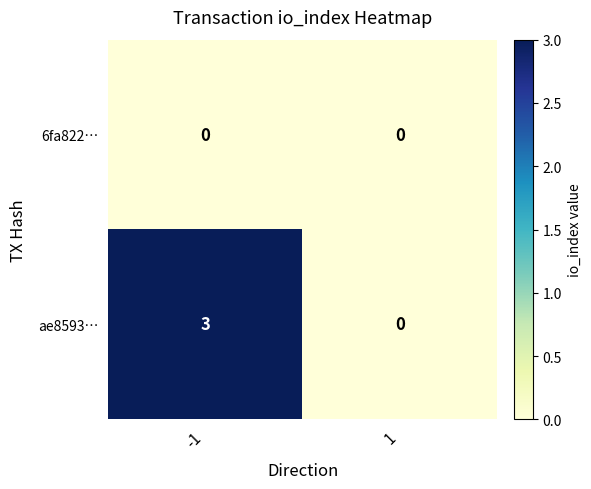

What is the difference between the ae8593… values at -1 and 1?

3